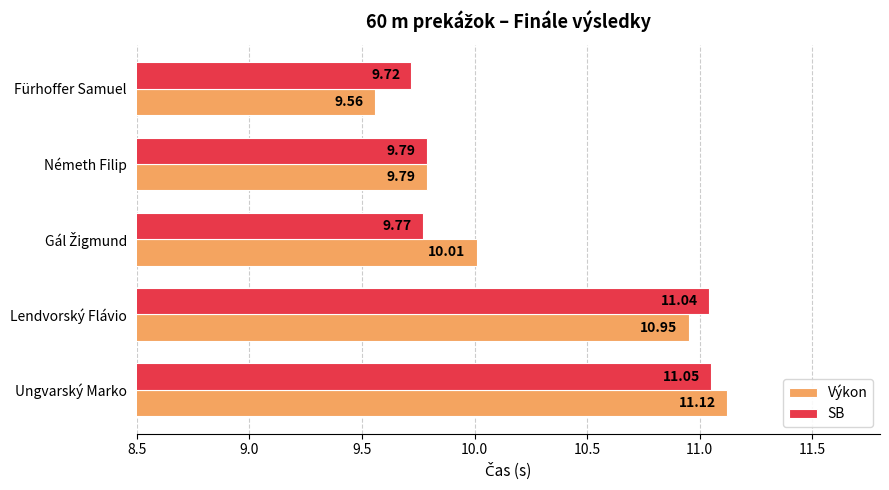

How many data points in Výkon are above 10?

3